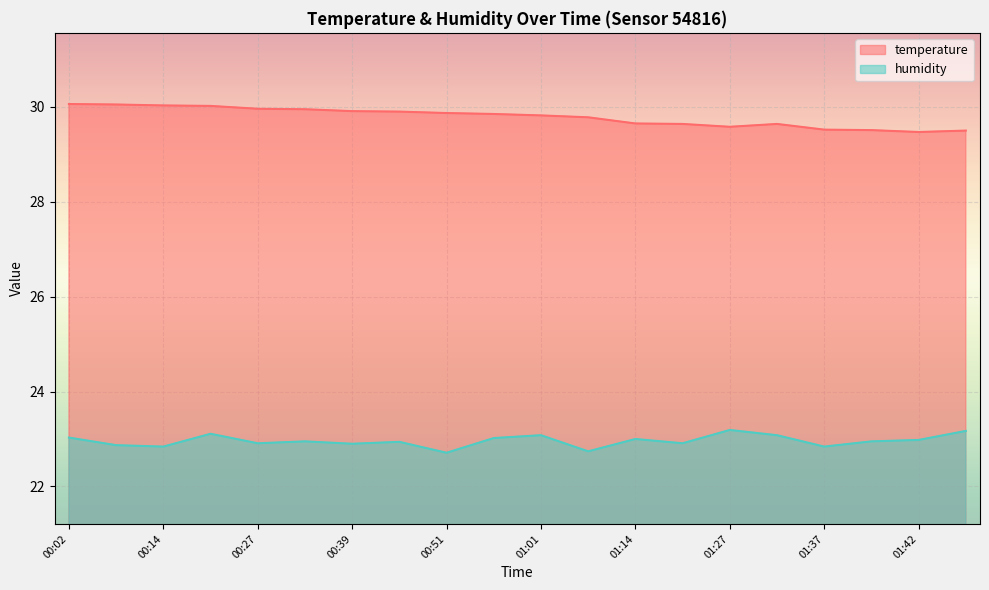

What is the difference between the maximum and minimum values in the humidity series?

0.5